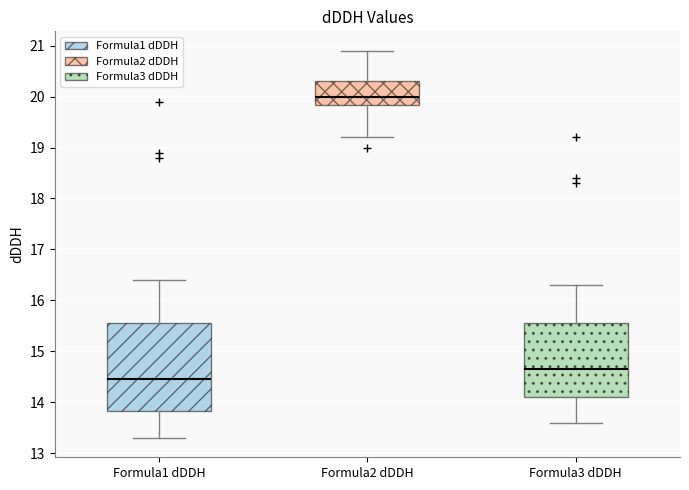

Reading left to right, transcribe this box plot: for each box, give where its median line is, the range the box spans, and where its two whiskers end, as read against the y-axis. The values are not printed on the chart, so give them approximately, as read against the axis.

Formula1 dDDH: median 14.5, box 13.8 to 15.6, whiskers 13.3 to 16.4
Formula2 dDDH: median 20.0, box 19.8 to 20.3, whiskers 19.2 to 20.9
Formula3 dDDH: median 14.7, box 14.1 to 15.6, whiskers 13.6 to 16.3